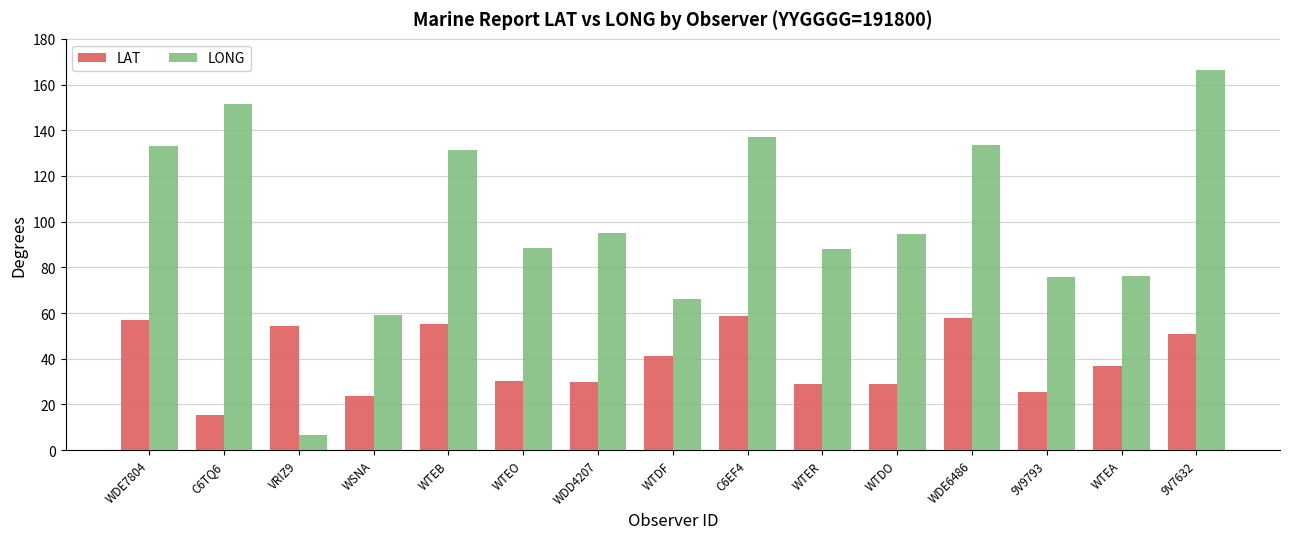

What is the difference between the highest and lowest values at 9V9793?

50.4